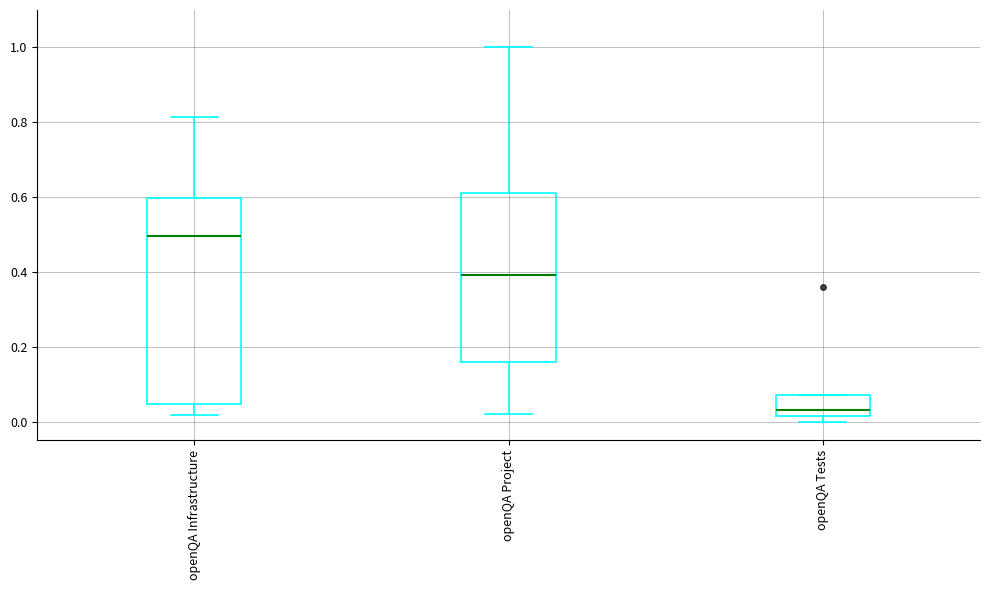

Which box's median line is the highest?

openQA Infrastructure